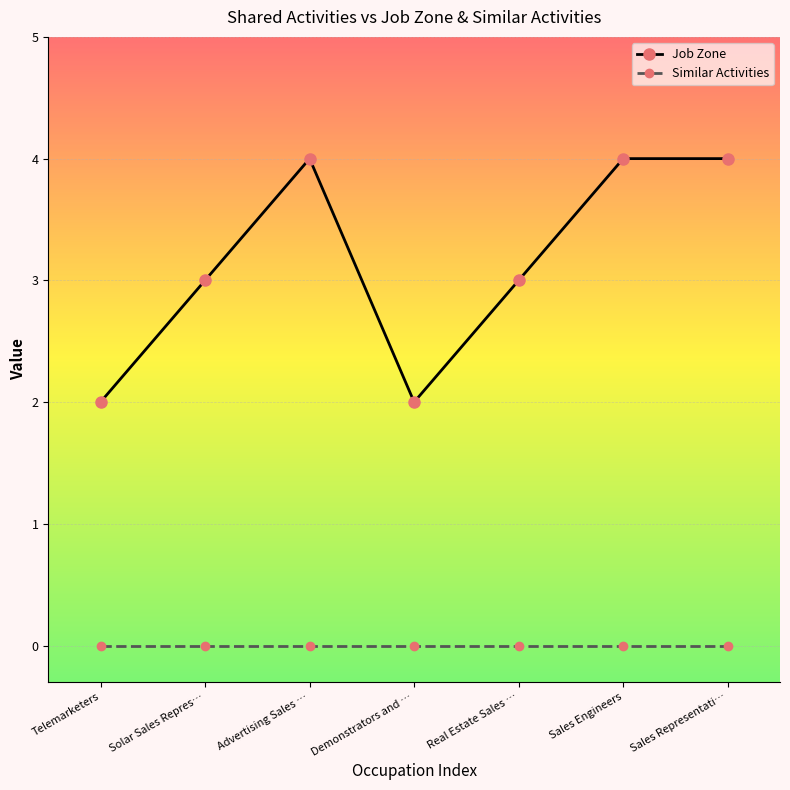

How many lines are shown in the chart?

2